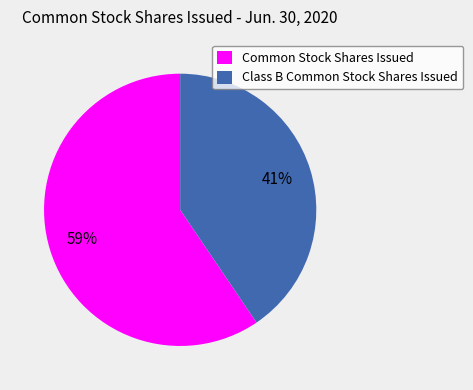

What percentage is the Class B Common Stock Shares Issued slice, to the nearest percent?

41%